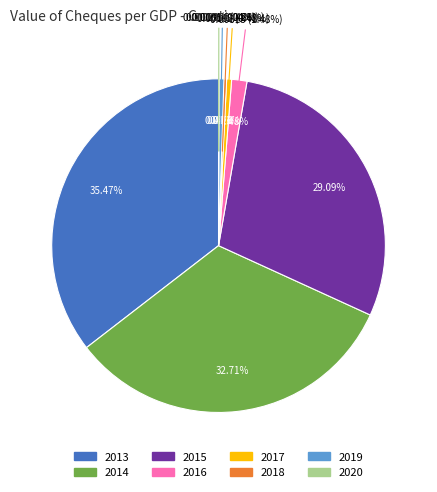

Is it true that 2019 is 1% of the pie?

False